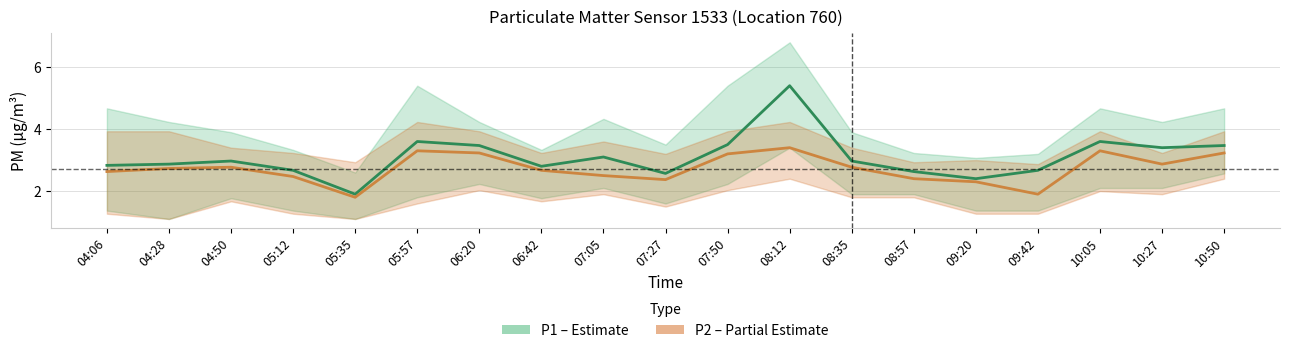

Which series has the largest total across all categories?

P1 (PM10)